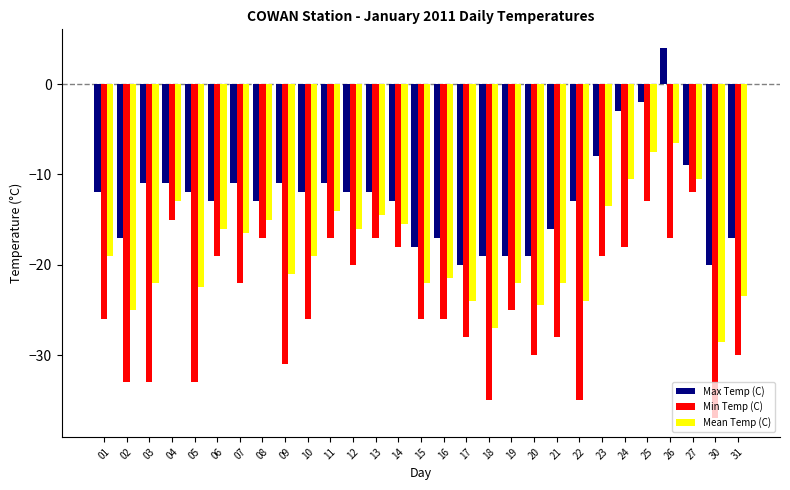

Rank the series by their average value, from lowest to highest.

Min Temp (C), Mean Temp (C), Max Temp (C)